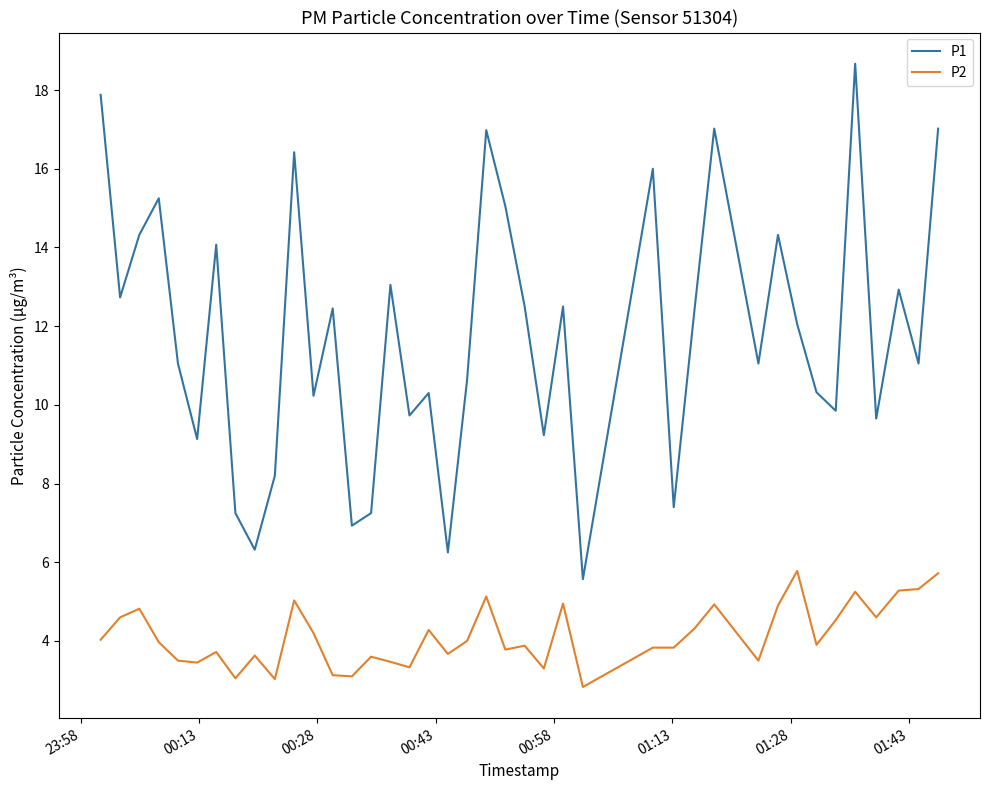

True or false: P1 and P2 intersect in this chart.

False